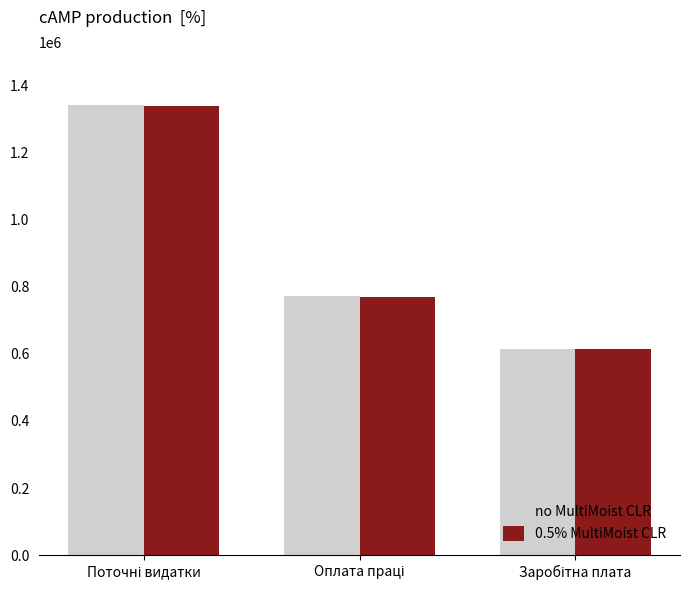

At how many categories does at least one series exceed 707442?

2